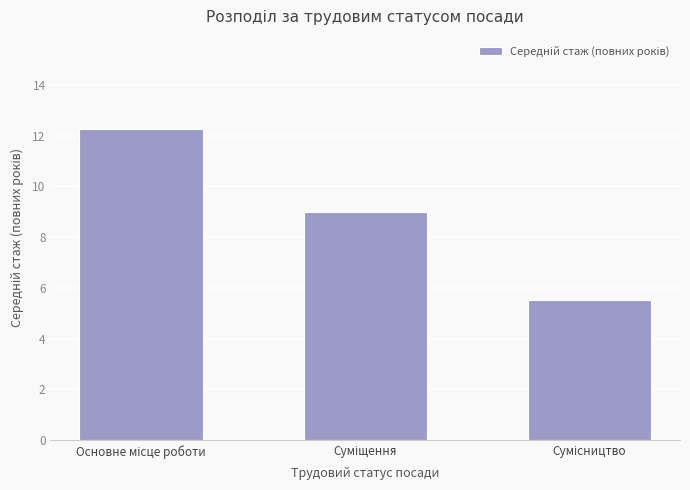

What is the difference between the second highest and minimum values?

3.5